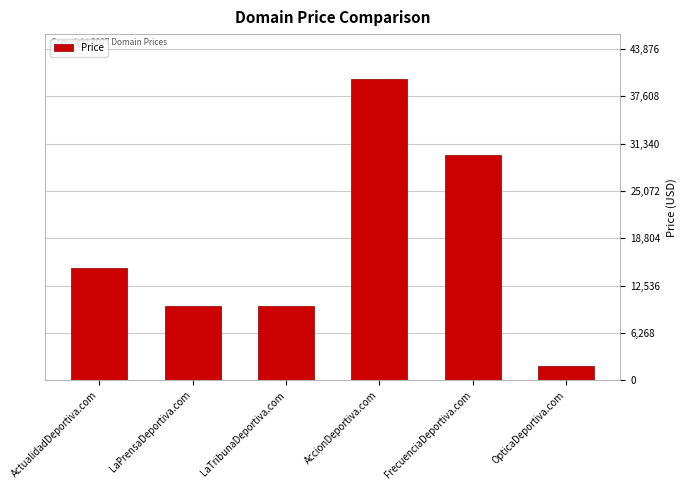

Count the number of data series in this chart.

1